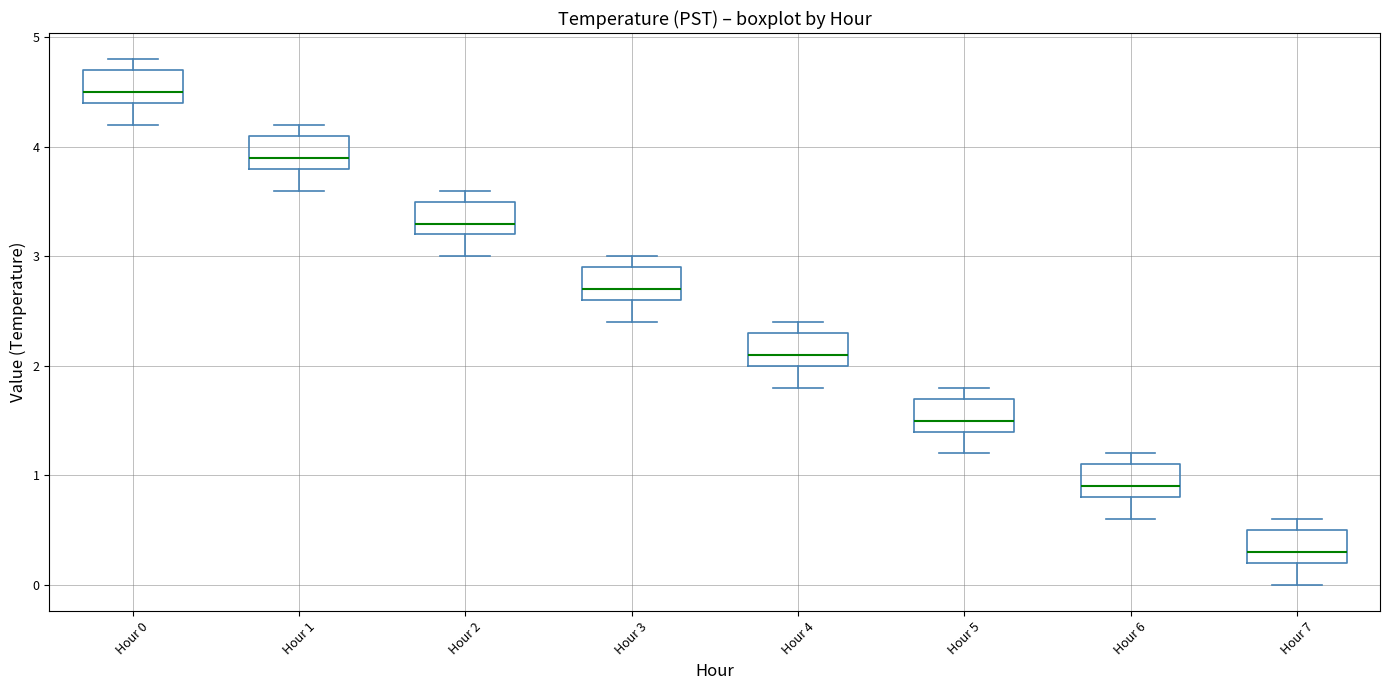

Where is the lower edge of the box for Hour 2 on the y-axis? The values are not printed on the chart, so give them approximately, as read against the axis.

3.2